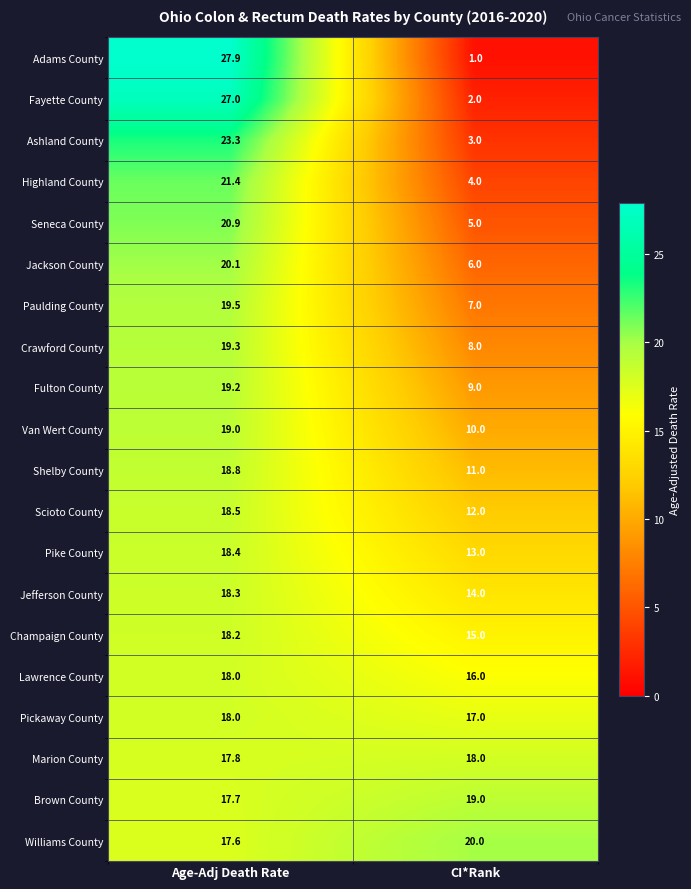

At which category is the sum across all series the highest?

Age-Adj Death Rate